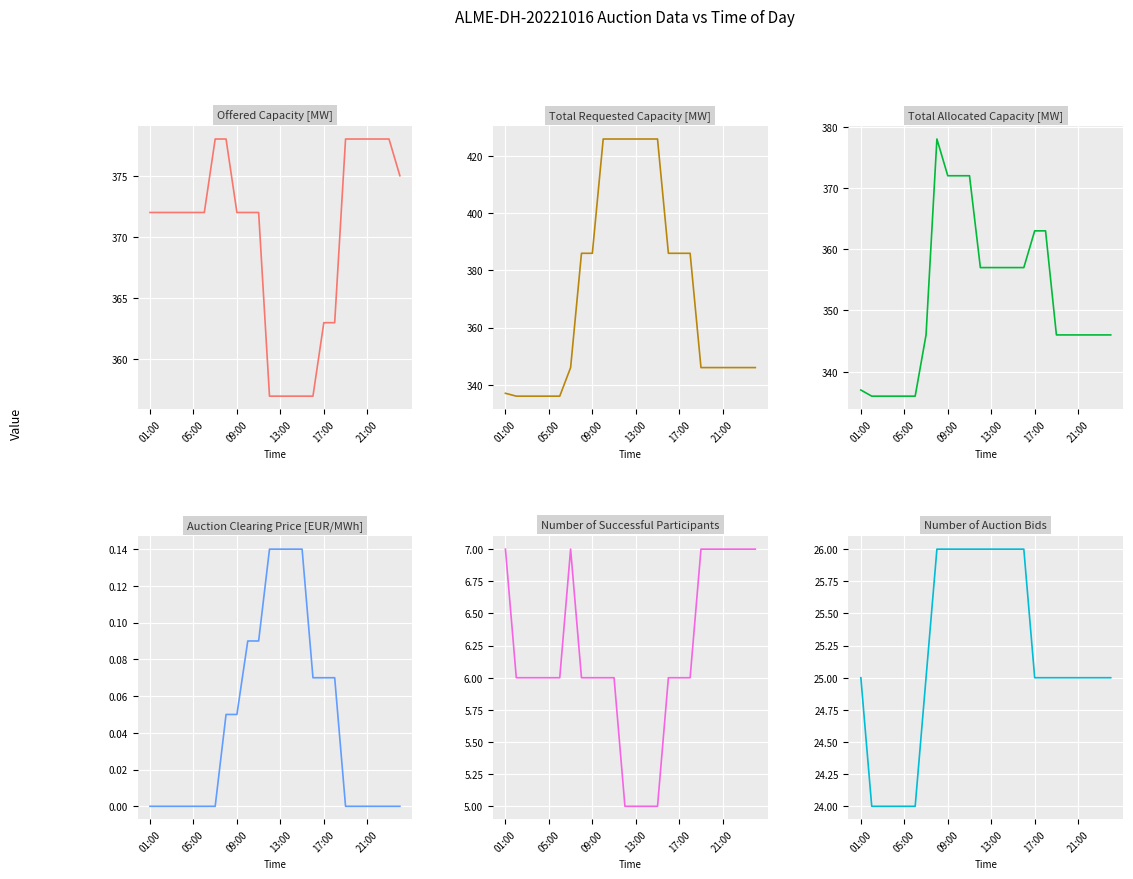

What is the difference between the second highest and second lowest values in the Offered Capacity [MW] series?

21.0